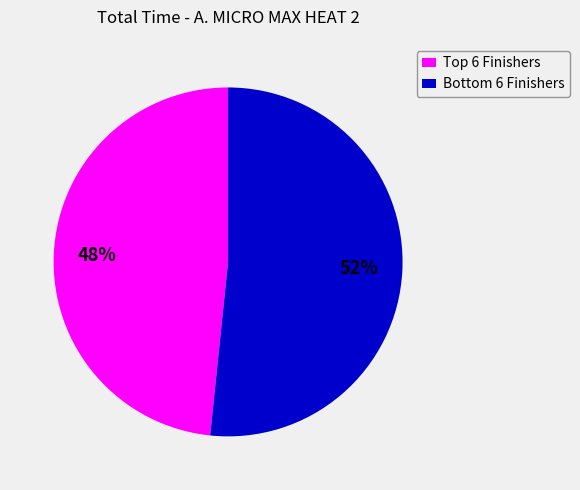

Which slice is the smallest?

Top 6 Finishers